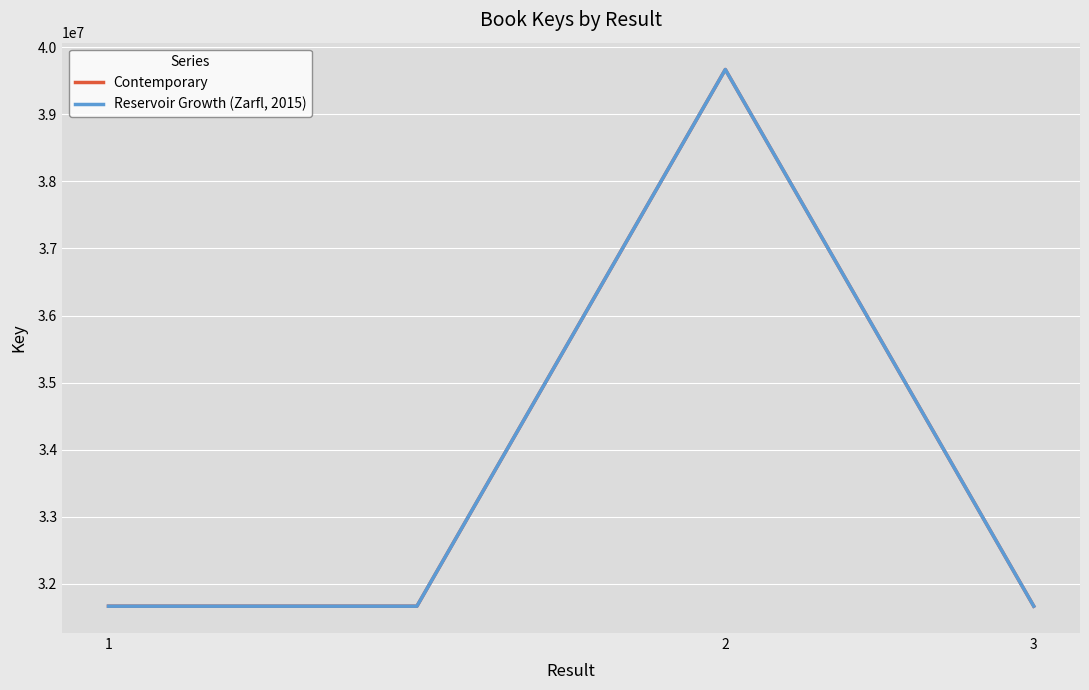

At 2, list the series in order from largest to smallest.

Contemporary, Reservoir Growth (Zarfl, 2015)